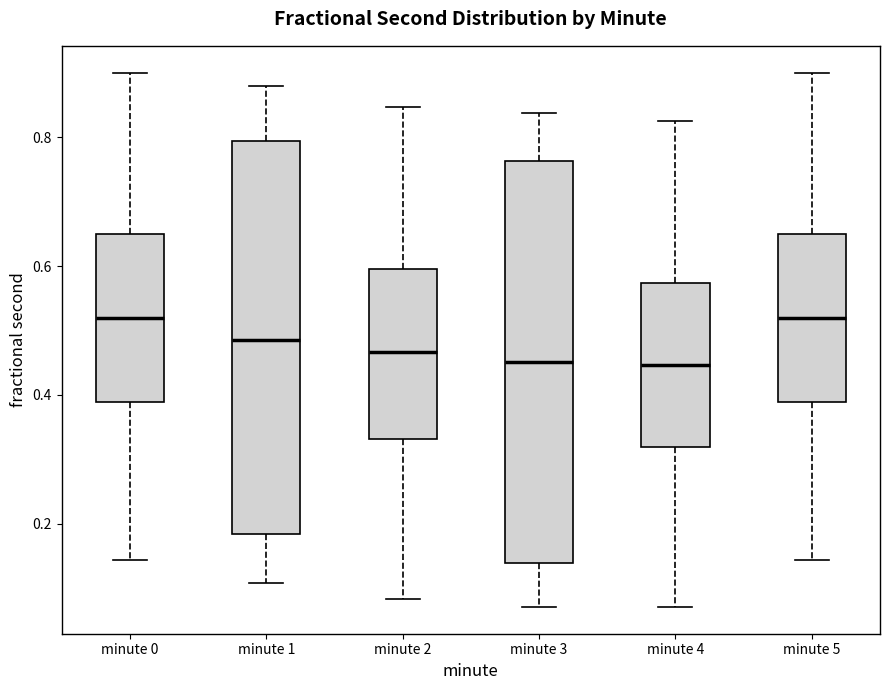

Where does the median line of the box for minute 2 sit on the y-axis? The values are not printed on the chart, so give them approximately, as read against the axis.

0.46